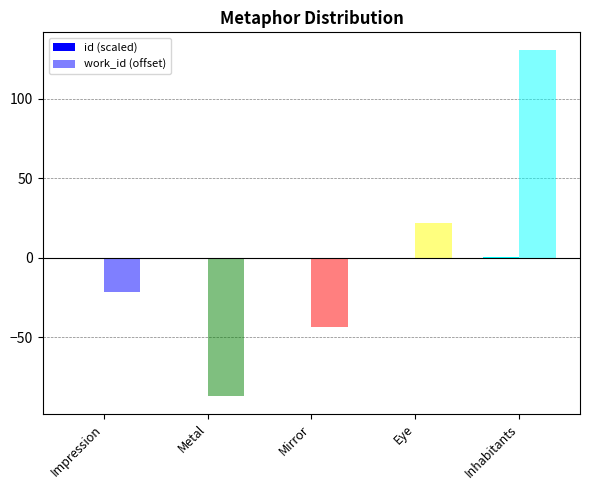

Reading left to right, list all the values displayed in this chart.

id (scaled): Impression=-0.1	Metal=-0.2	Mirror=-0.1	Eye=0.1	Inhabitants=0.3
work_id (offset): Impression=-21.8	Metal=-87.2	Mirror=-43.6	Eye=21.8	Inhabitants=130.8